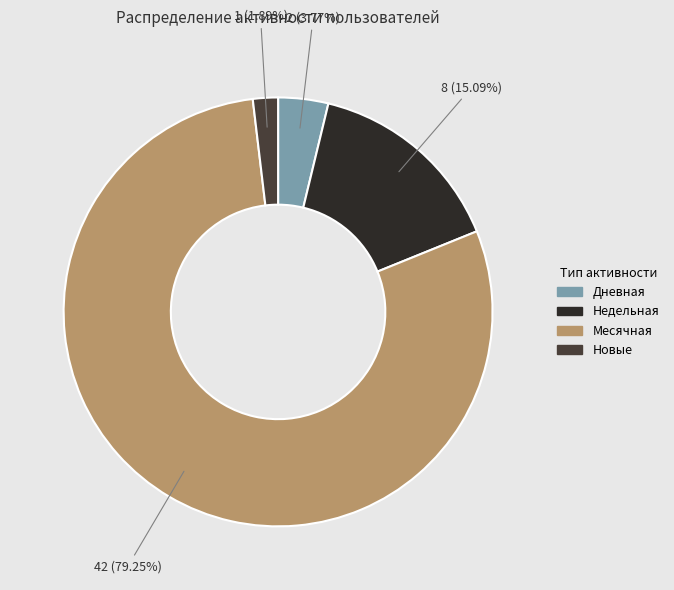

How many segments does this pie chart have?

4